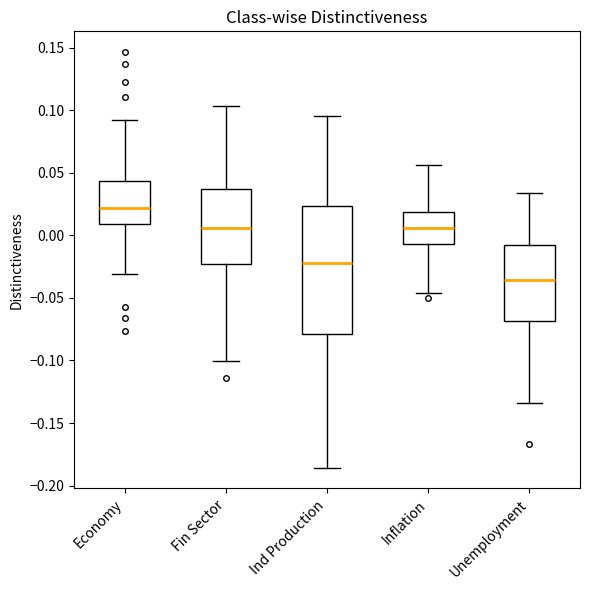

Which box is the tallest, from its lower edge to its upper edge?

Ind Production